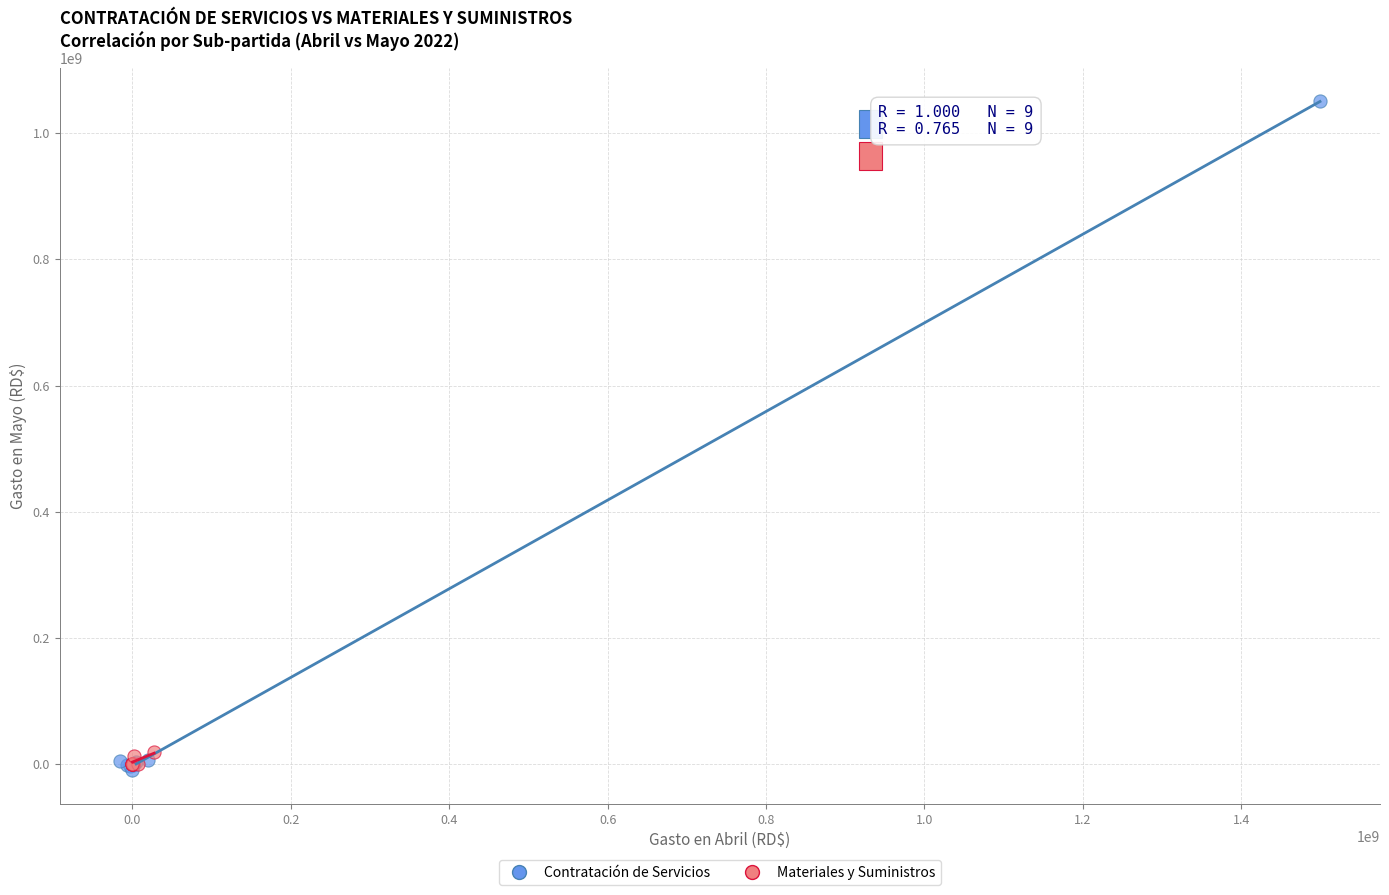

Which series contains the highest Y value?

Contratación de Servicios